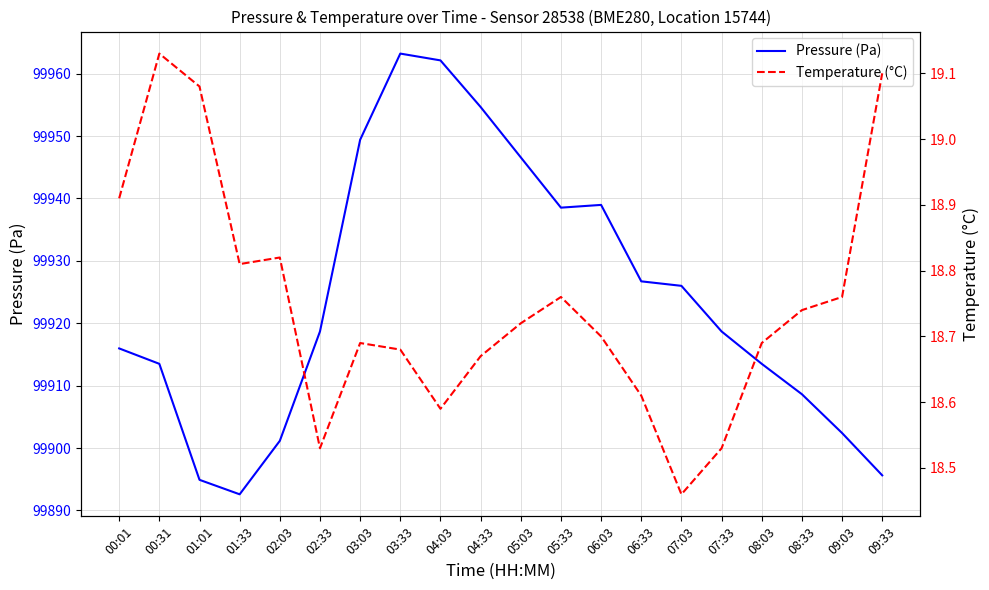

At how many categories does at least one series exceed 12162?

20